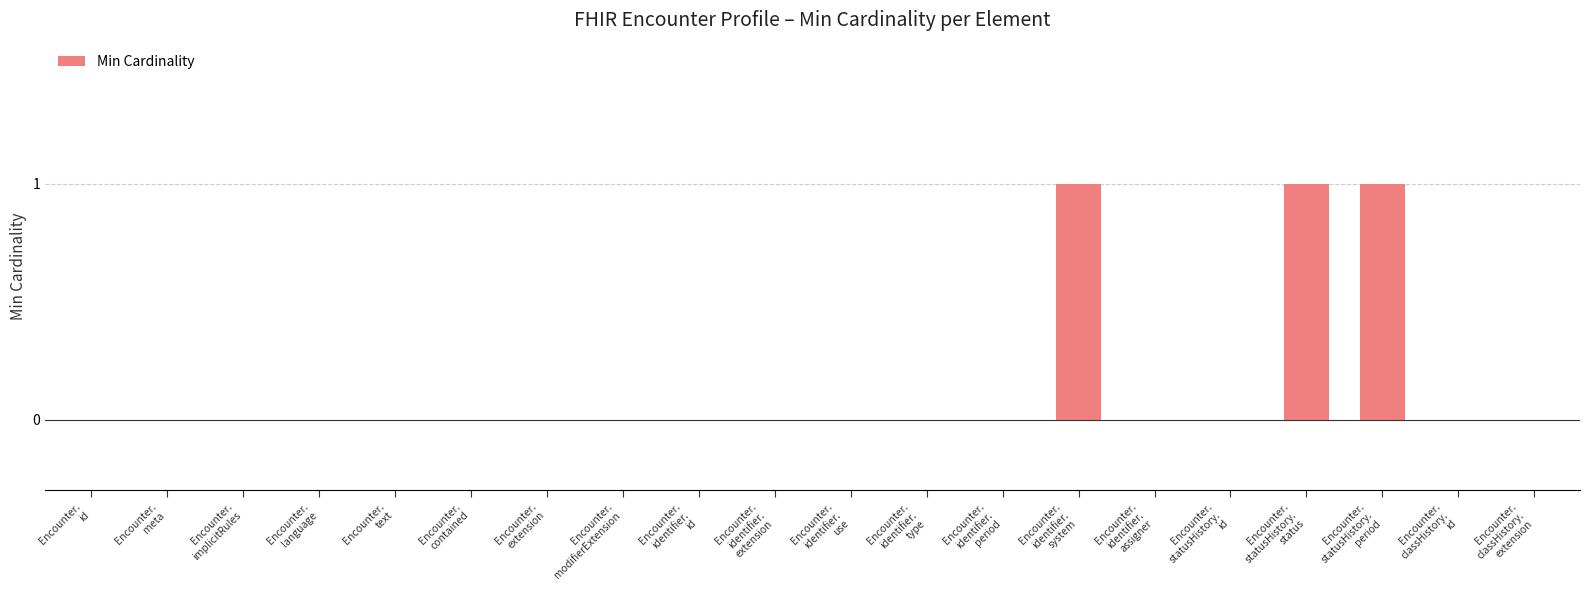

Is it true that the value at Encounter.
statusHistory.
period is 2?

False